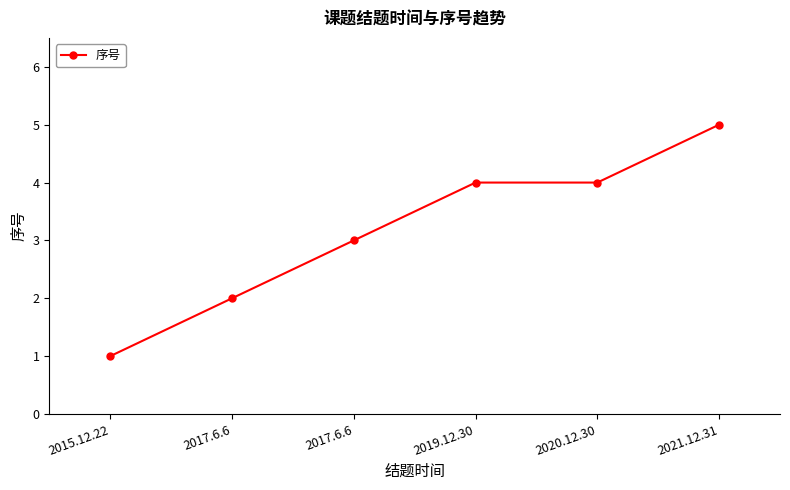

Rank the categories by value from lowest to highest.

2015.12.22, 2017.6.6, 2017.6.6, 2019.12.30, 2020.12.30, 2021.12.31